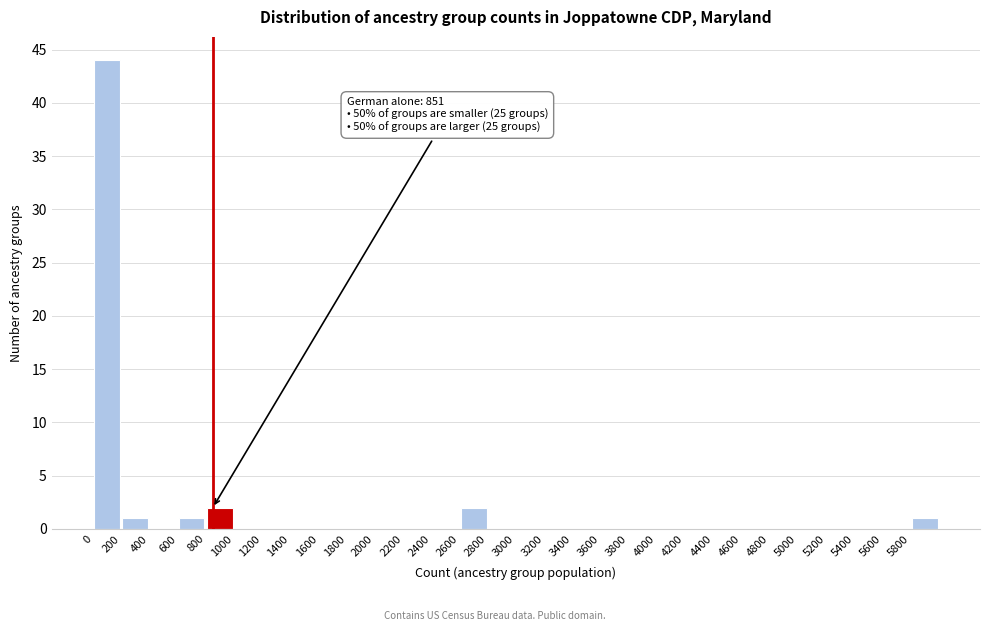

Over which range of the x-axis is the bar tallest?

0 to 200